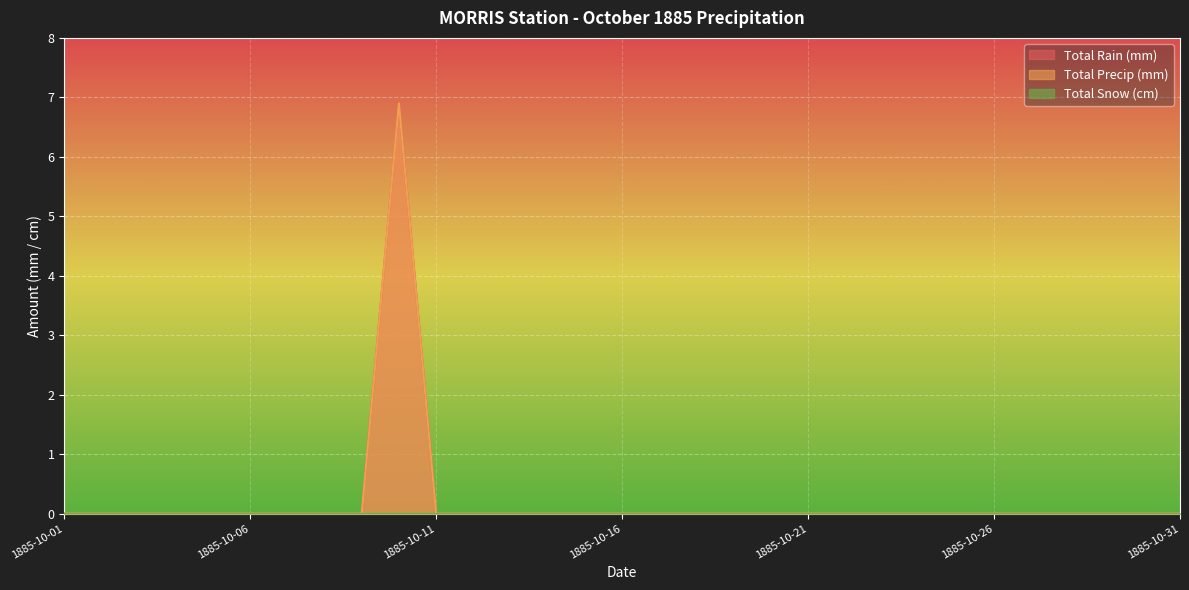

At how many categories does at least one series exceed 1?

1